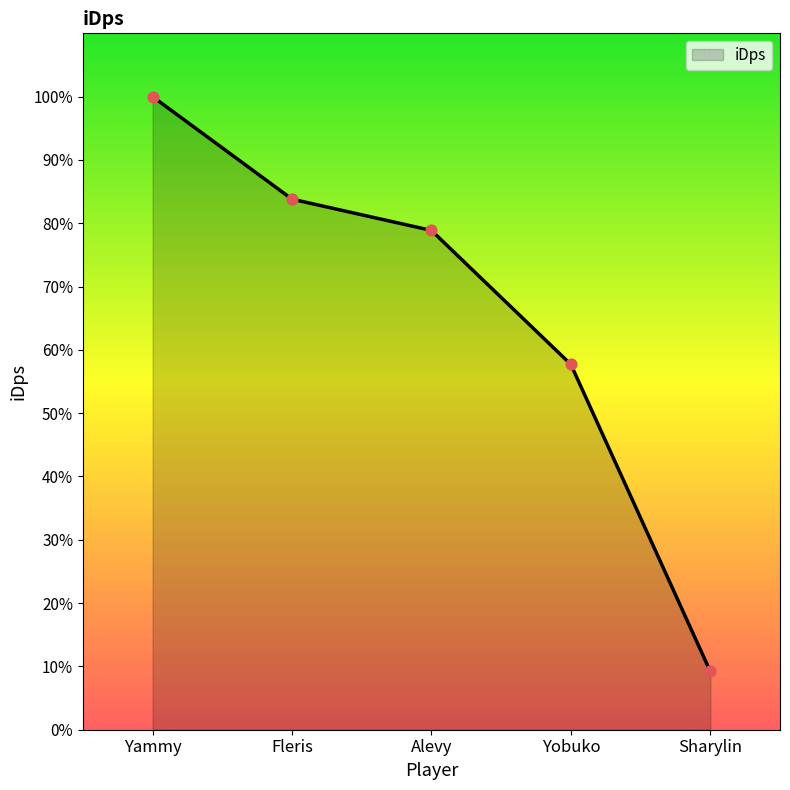

What is the change in value from Fleris to Yobuko?

-950.7